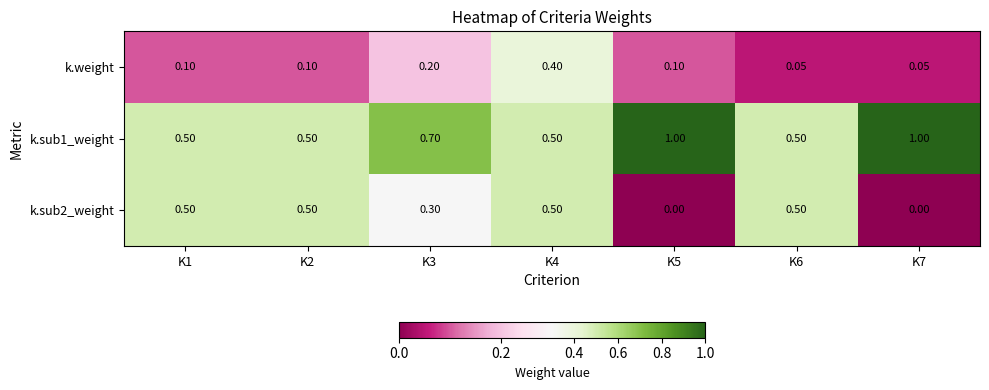

Which series changed the most between K4 and K6?

k.weight